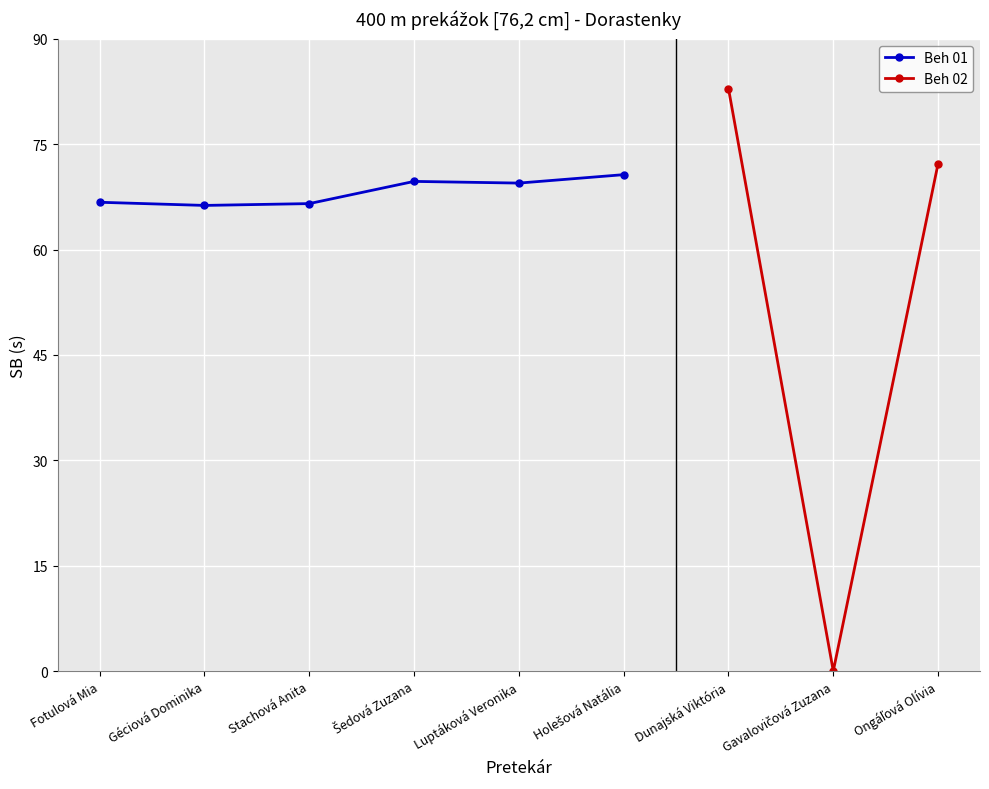

List the labels in order of value, largest first.

Dunajská Viktória, Ongáľová Olívia, Holešová Natália, Šedová Zuzana, Luptáková Veronika, Fotulová Mia, Stachová Anita, Géciová Dominika, Gavalovičová Zuzana